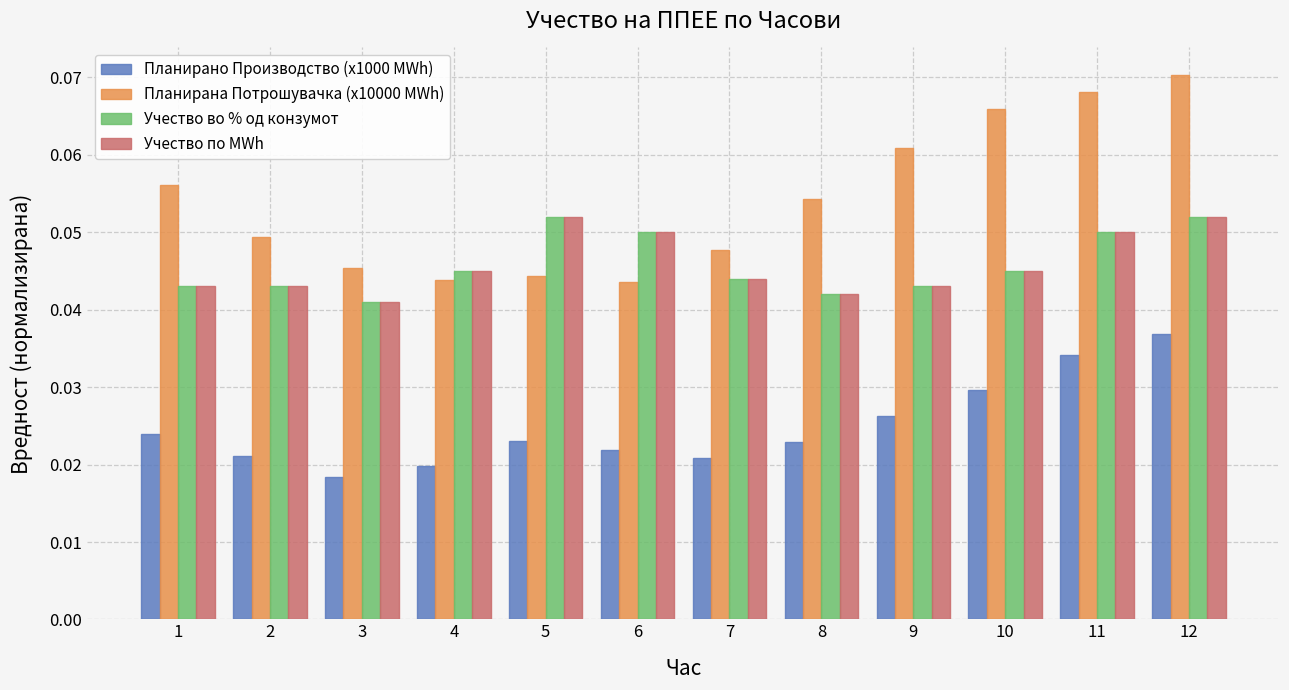

The value of Учество во % од конзумот at 8 is 0.1. True or false?

False